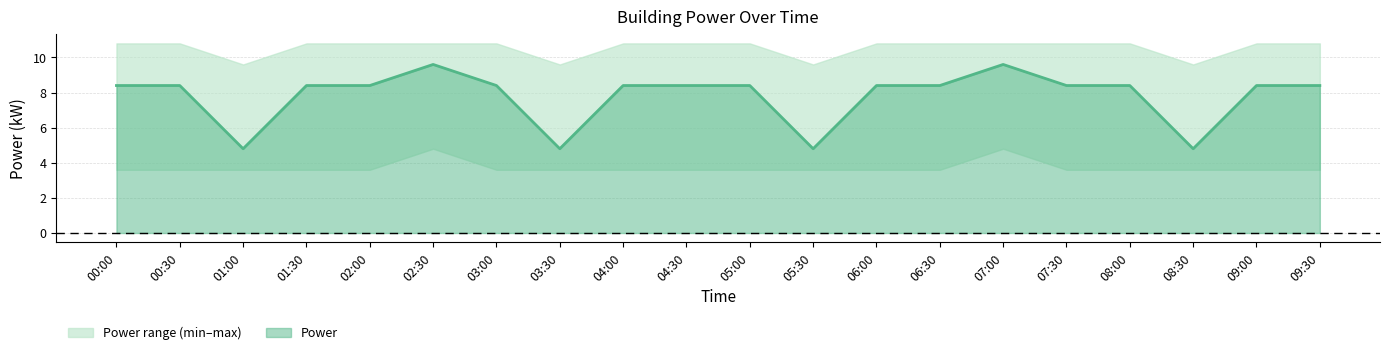

What is the total value across all series at 06:30?

22.8